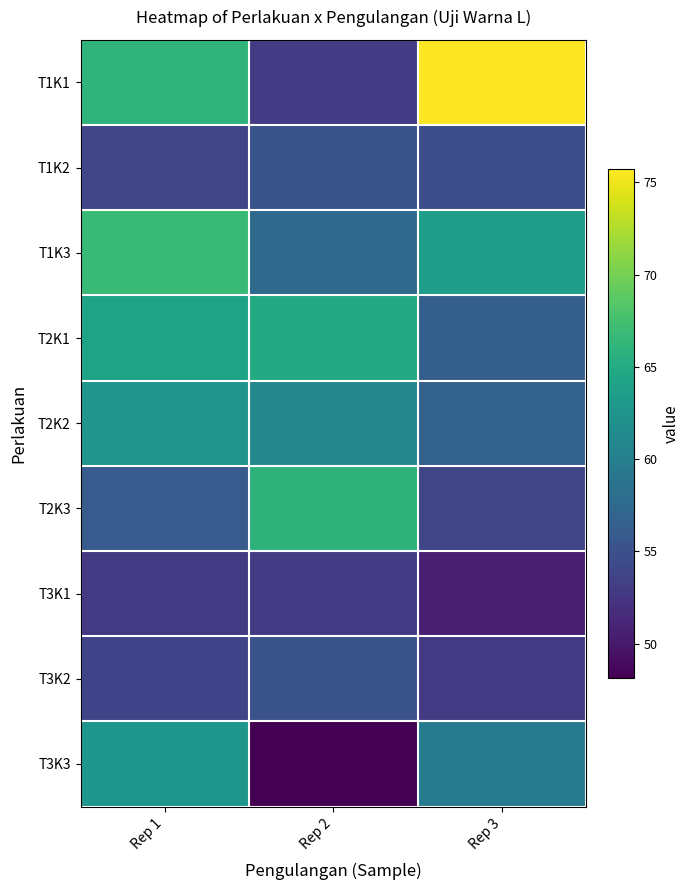

Between Rep 2 and Rep 3, which is larger?

Rep 3